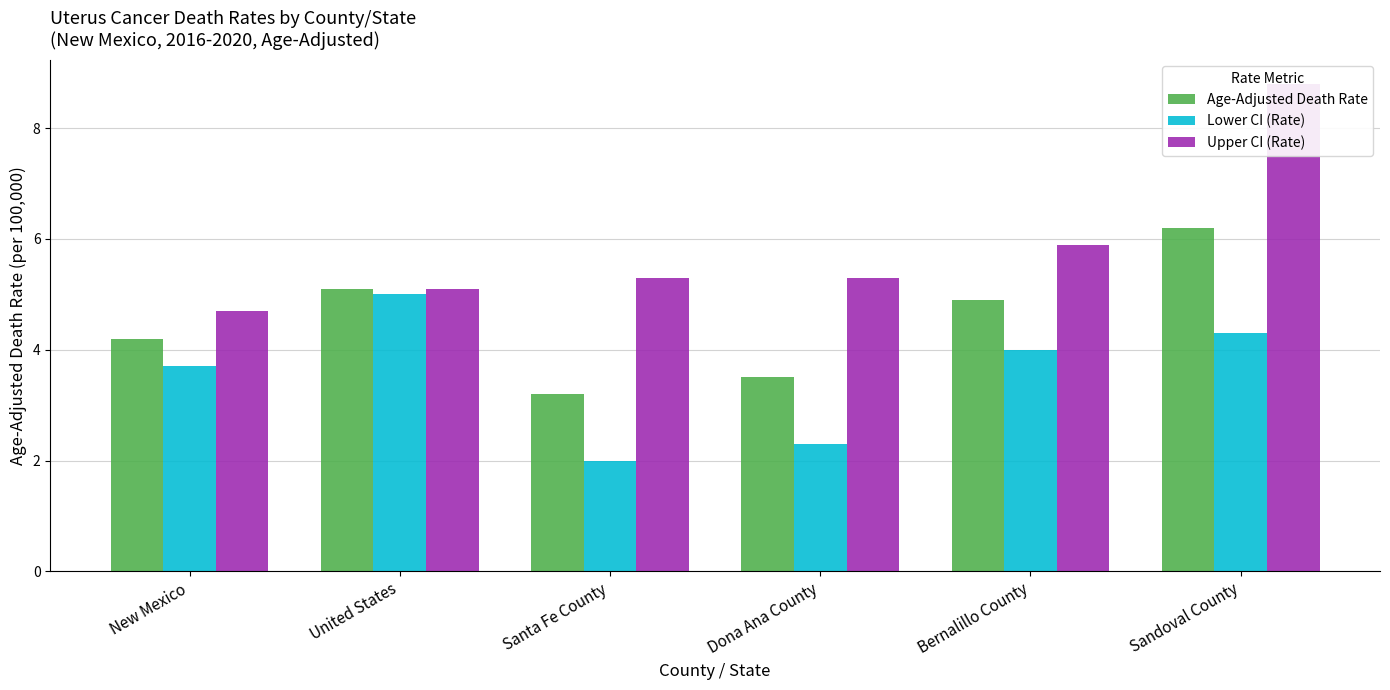

Which series has the largest total across all categories?

Upper CI (Rate)